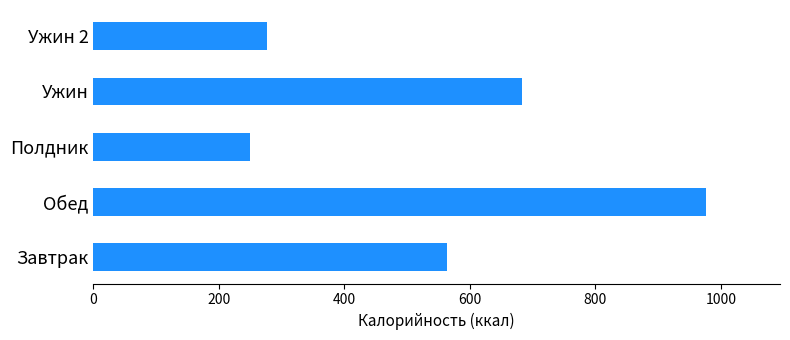

Is it true that the value at Завтрак is 562.8?

True